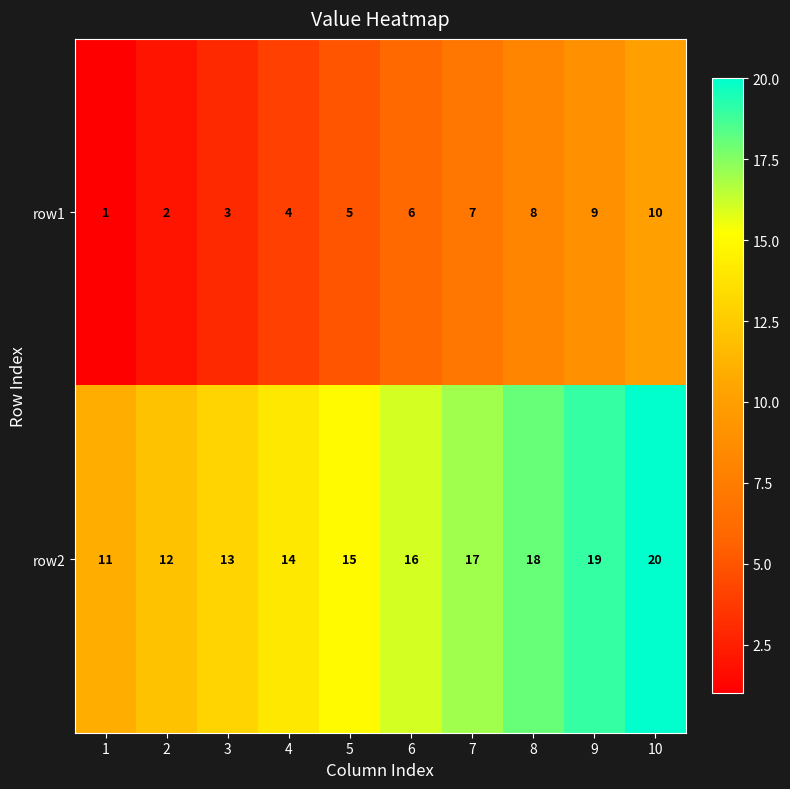

True or false: row1 has a value of 5 at 5.

True